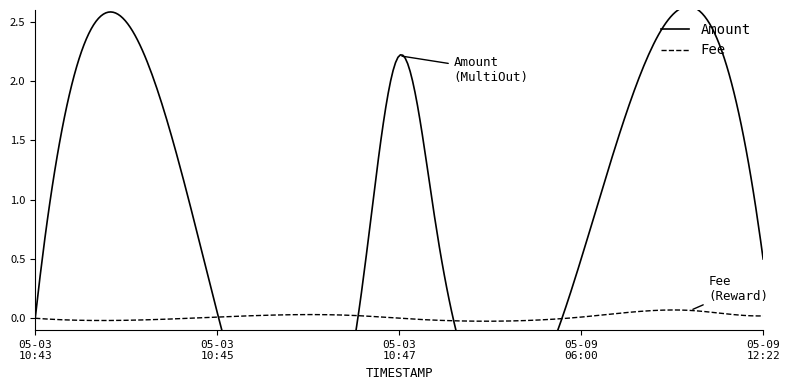

Which series has the largest total across all categories?

Amount